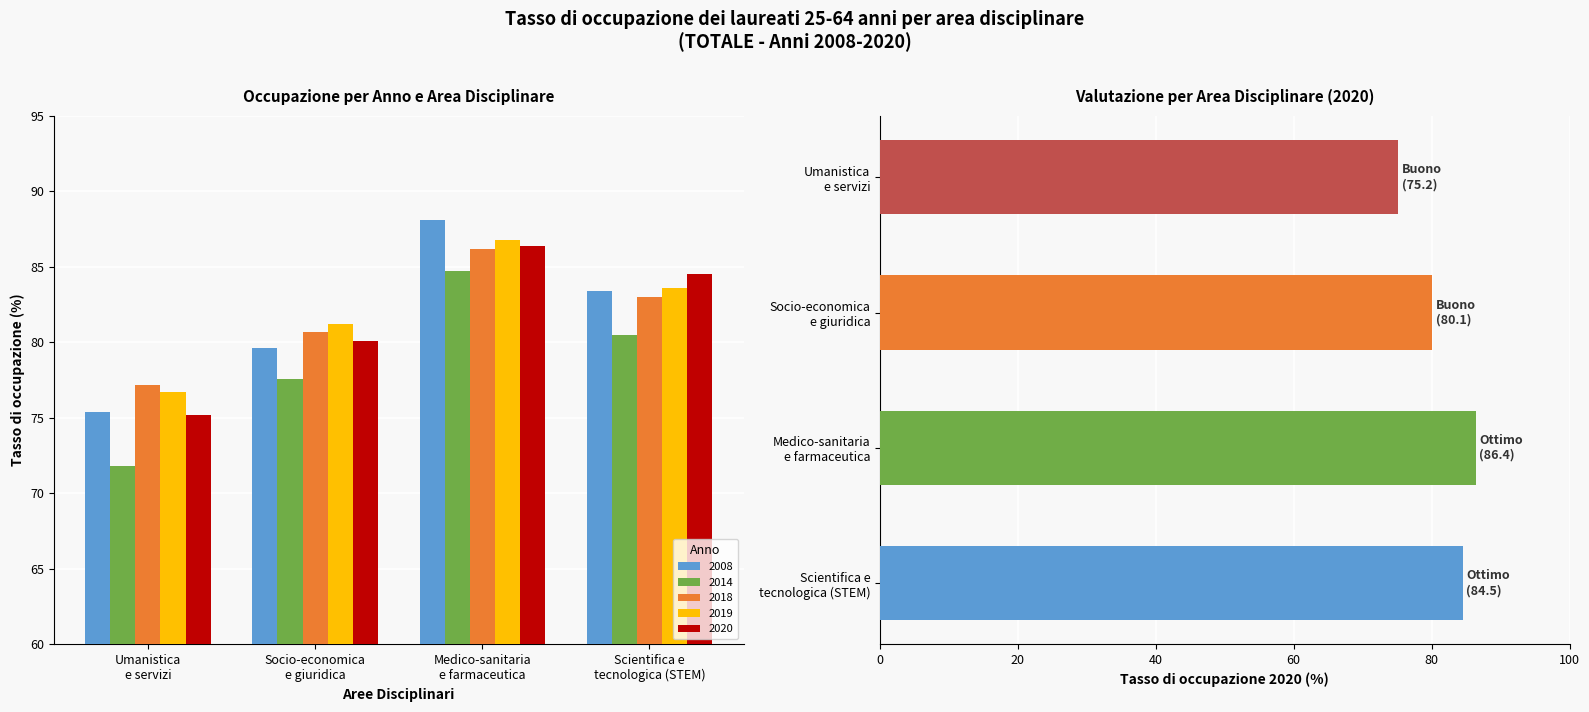

How many data points in 2018 are above 83?

1